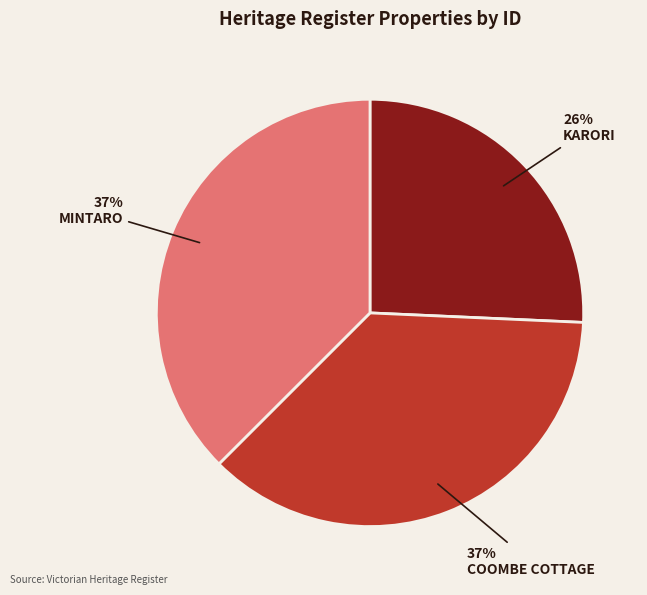

What is the ratio of the value at COOMBE COTTAGE to the value at KARORI?

1.4